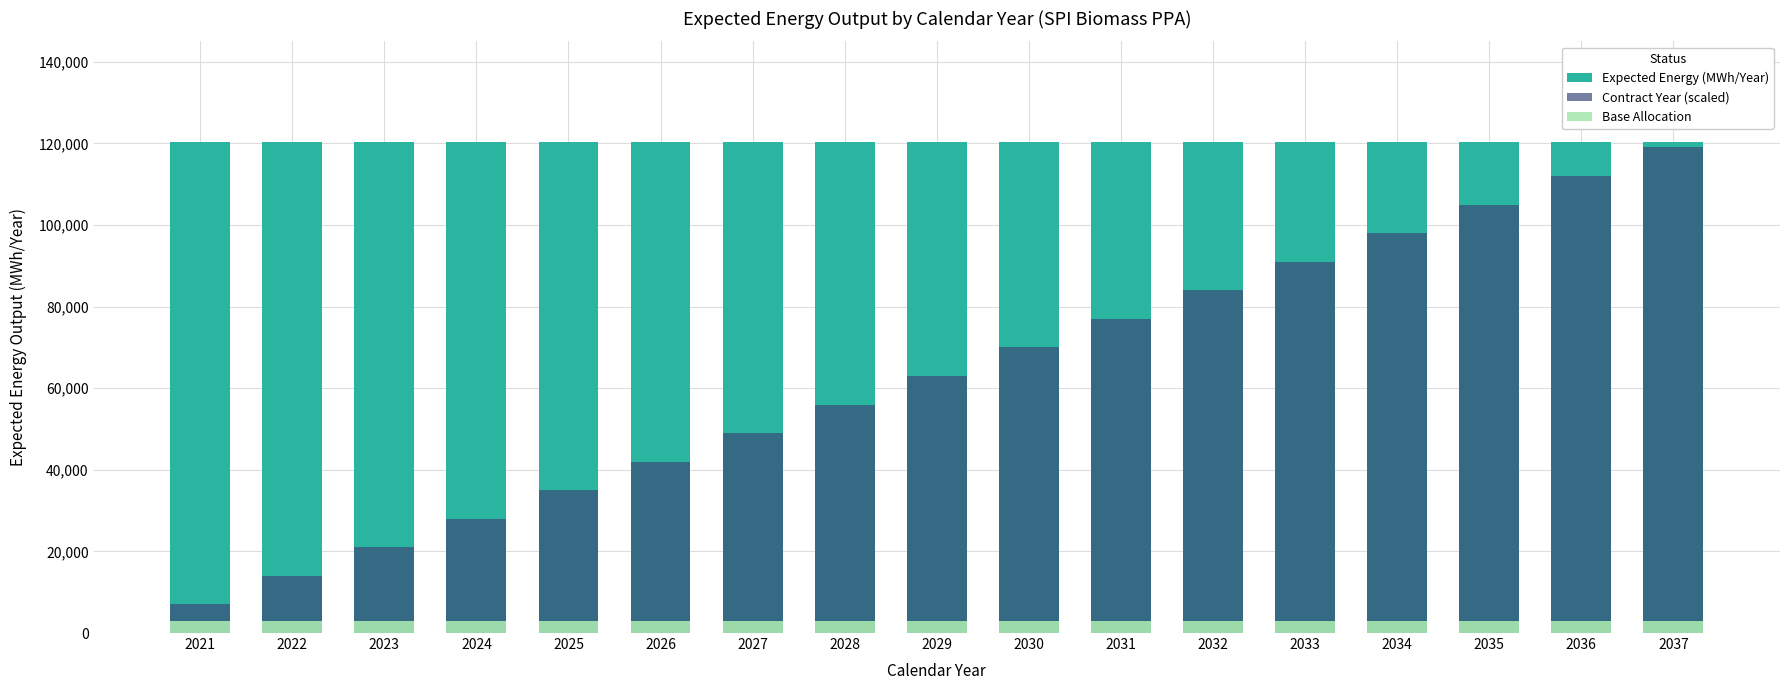

Reading left to right, extract all data points from this chart.

Expected Energy (MWh/Year): 2021=120421	2022=120421	2023=120421	2024=120421	2025=120421	2026=120421	2027=120421	2028=120421	2029=120421	2030=120421	2031=120421	2032=120421	2033=120421	2034=120421	2035=120421	2036=120421	2037=120421
Contract Year (scaled): 2021=7000	2022=14000	2023=21000	2024=28000	2025=35000	2026=42000	2027=49000	2028=56000	2029=63000	2030=70000	2031=77000	2032=84000	2033=91000	2034=98000	2035=105000	2036=112000	2037=119000
Base Allocation: 2021=3000	2022=3000	2023=3000	2024=3000	2025=3000	2026=3000	2027=3000	2028=3000	2029=3000	2030=3000	2031=3000	2032=3000	2033=3000	2034=3000	2035=3000	2036=3000	2037=3000